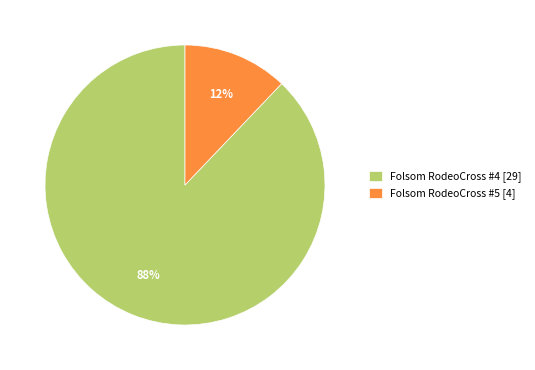

Count the number of slices in the pie.

2